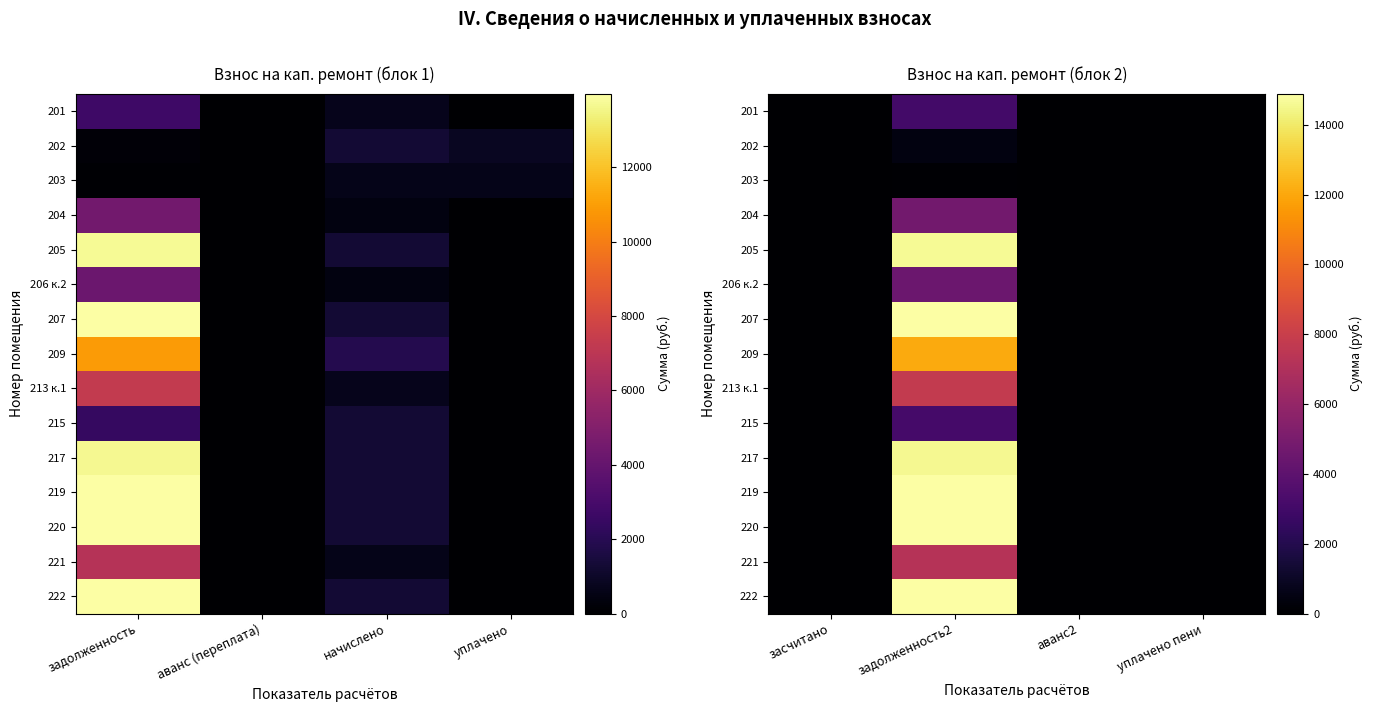

Count the number of categories in the chart.

4